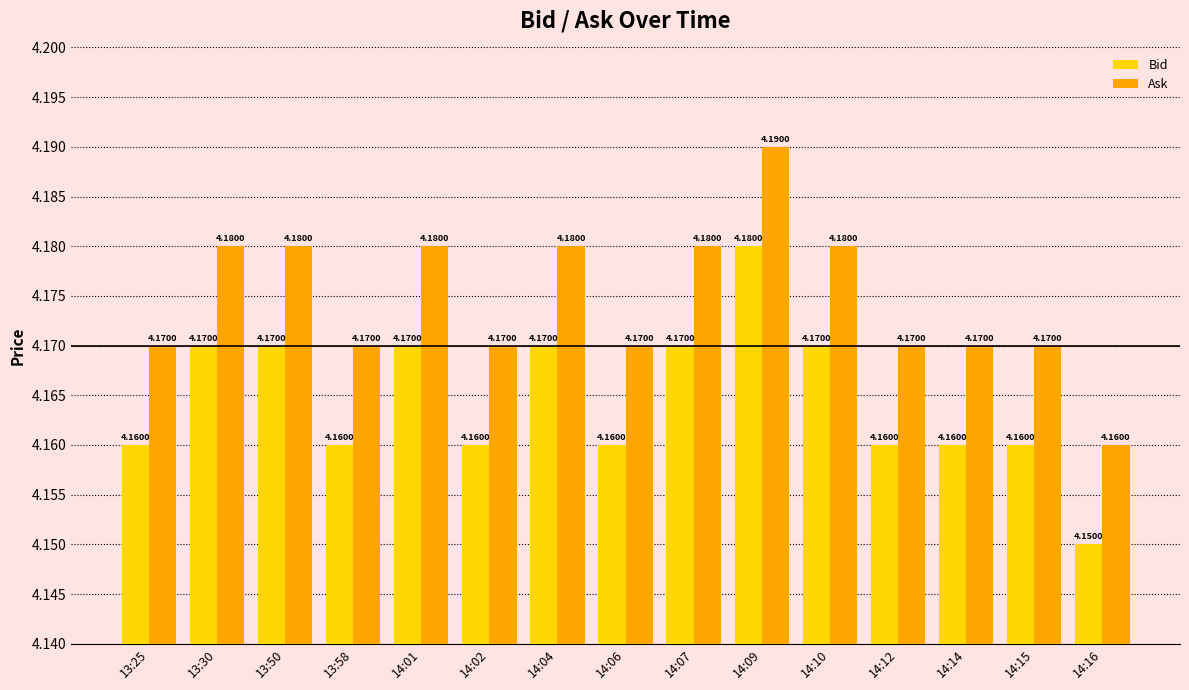

Which label corresponds to the largest value in the chart?

14:09